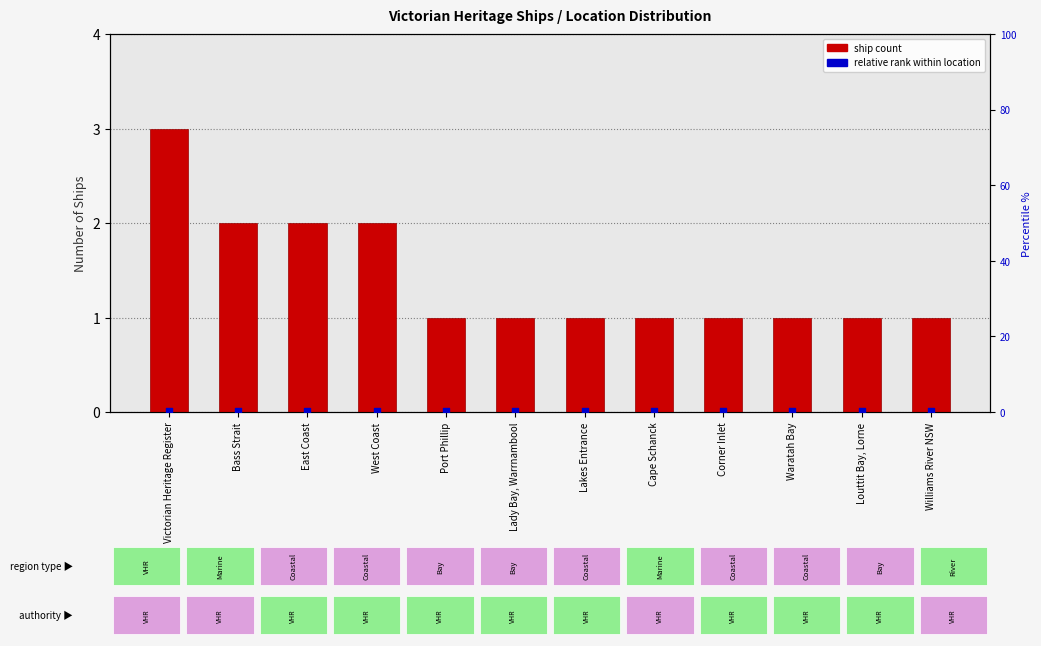

At which category is the sum across all series the highest?

Victorian Heritage Register